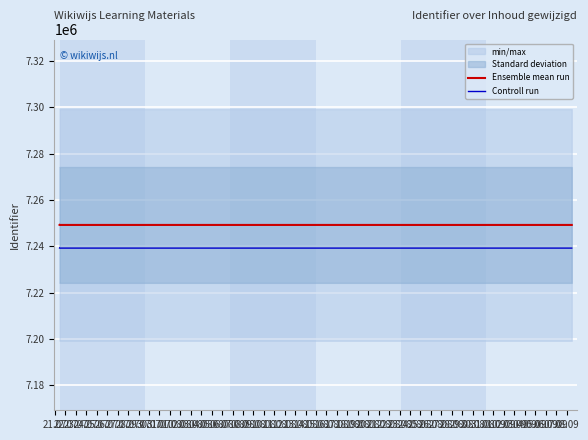

How many data points in Controll run are above 7239241?

2